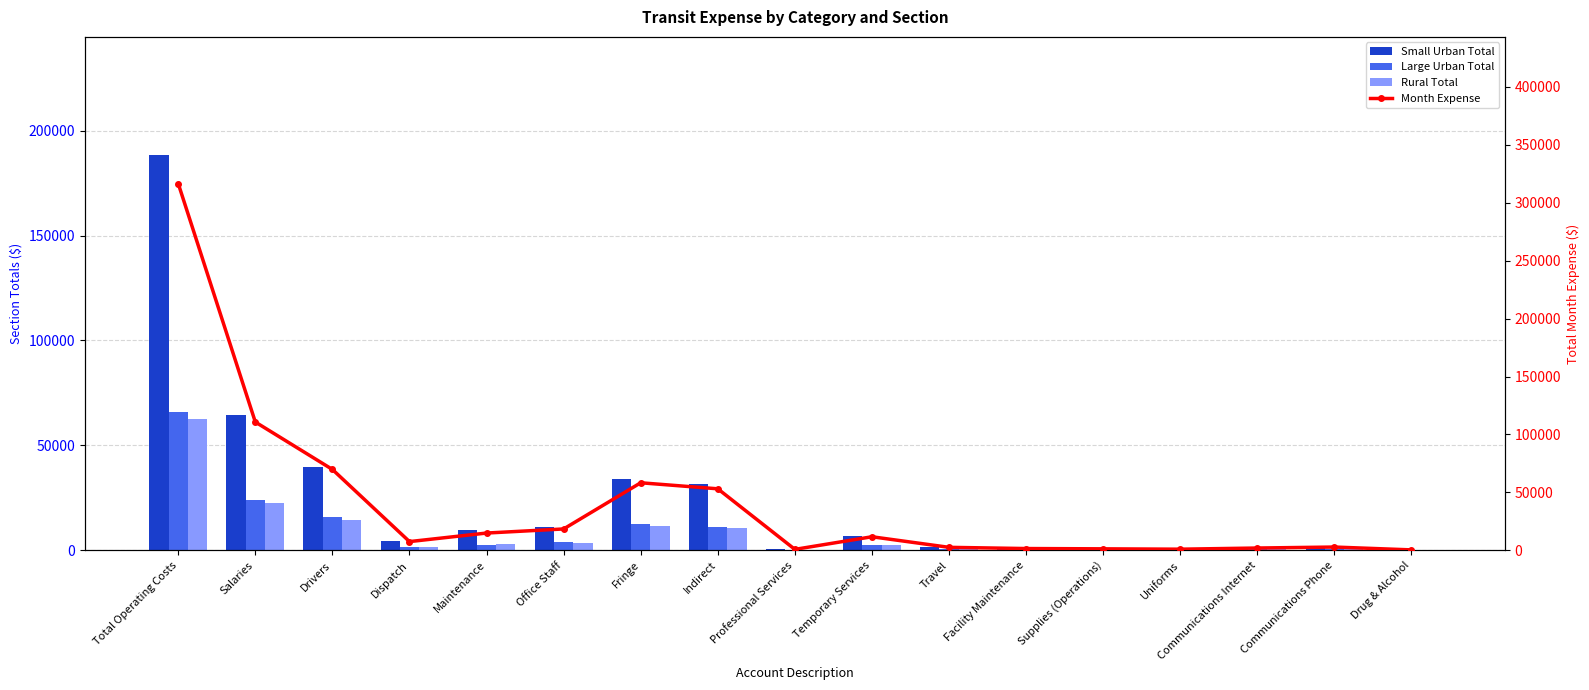

What is the label of the 2nd bar from the left?

Salaries